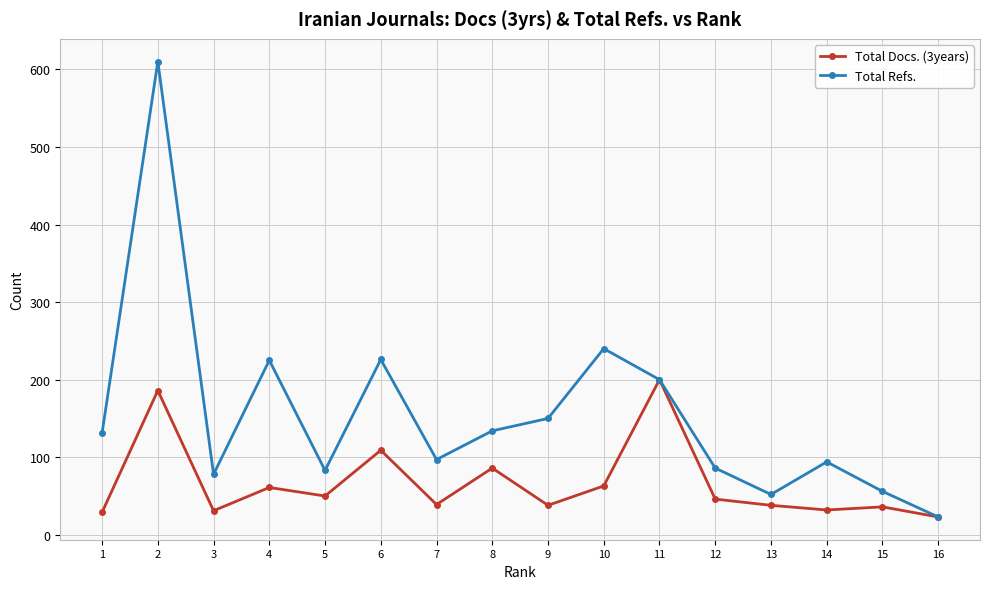

The value of Total Refs. at 3 is 78. True or false?

True